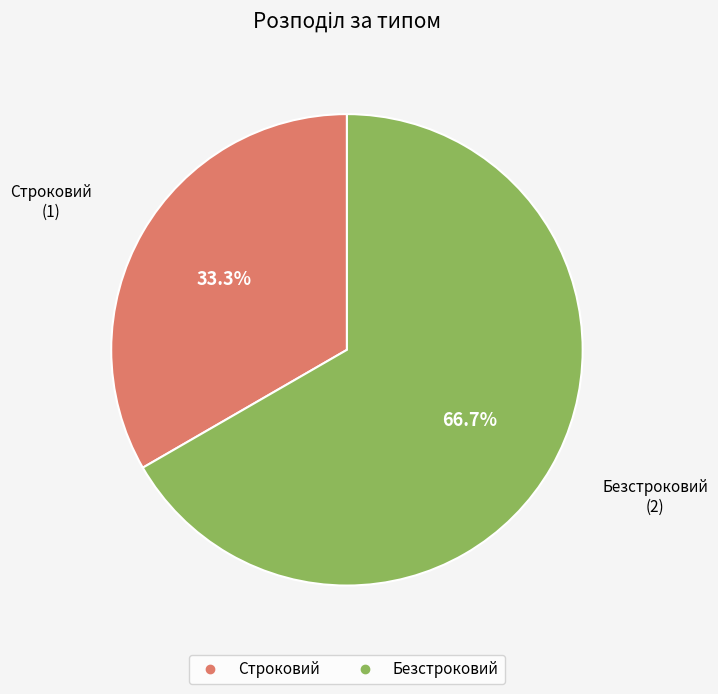

Approximately how many times larger is the value at Строковий compared to Безстроковий?

0.5